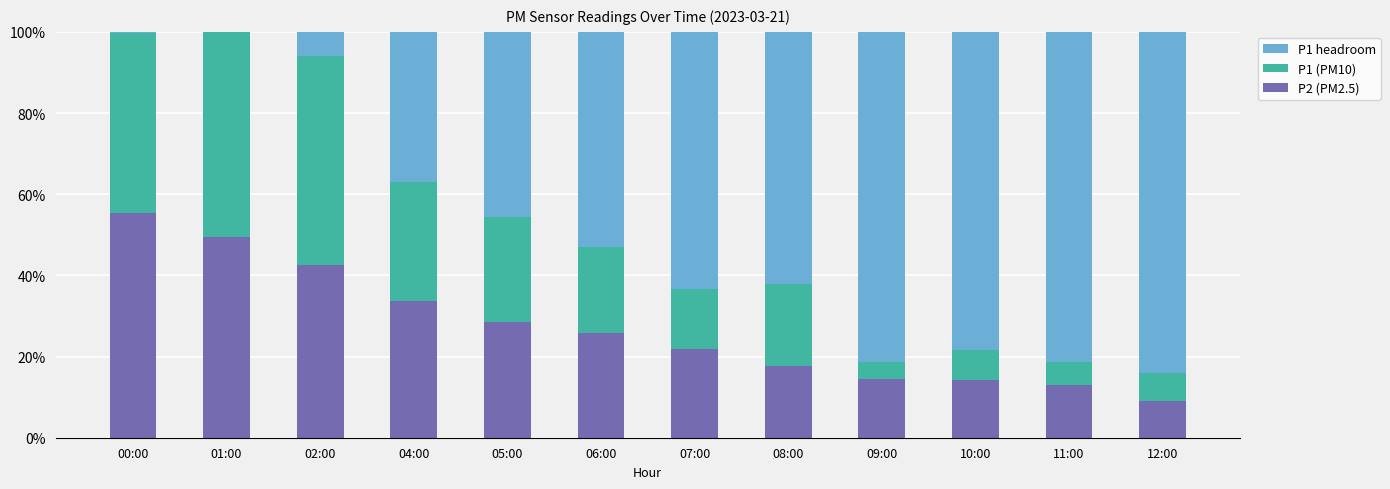

How many data points does each series have?

12